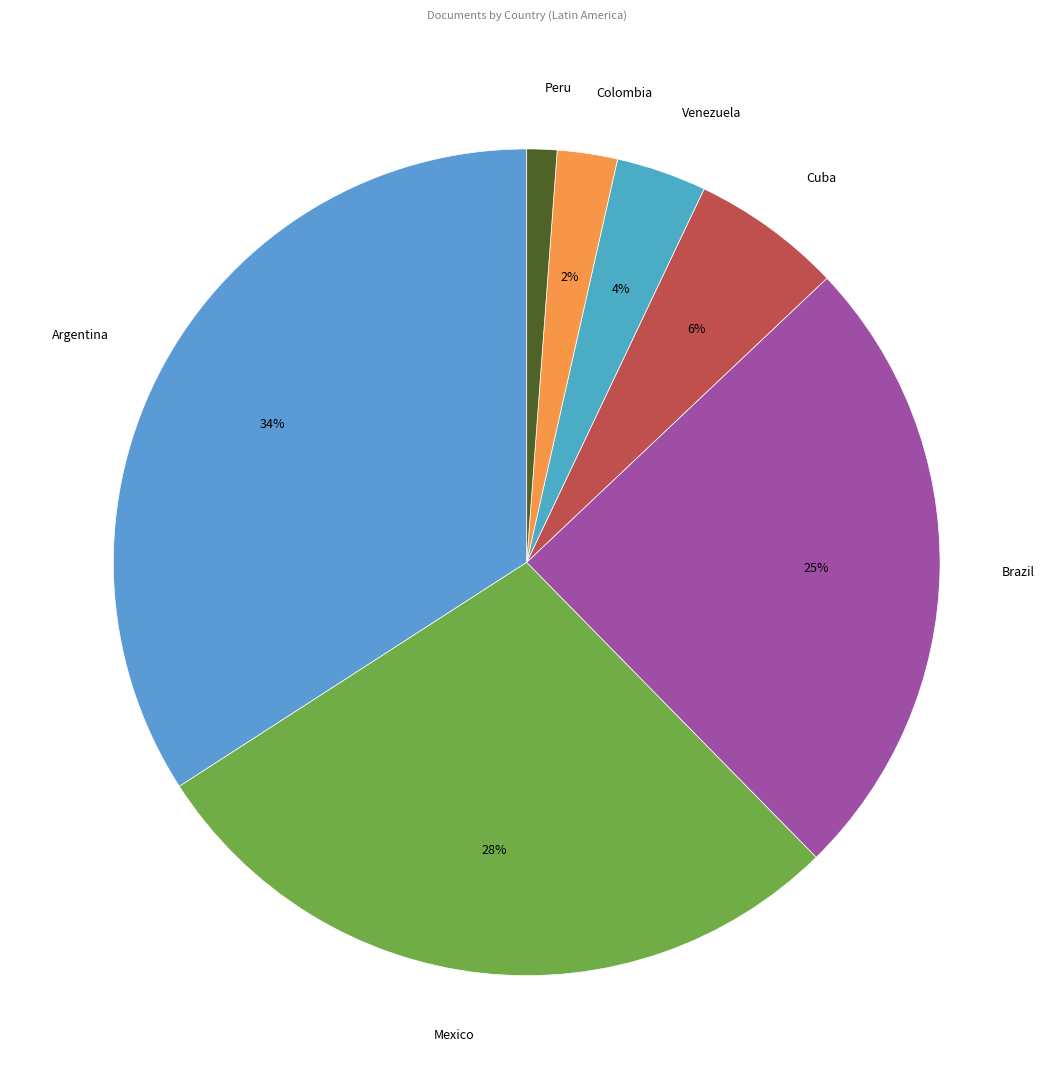

Is it true that Argentina is 24% of the pie?

False